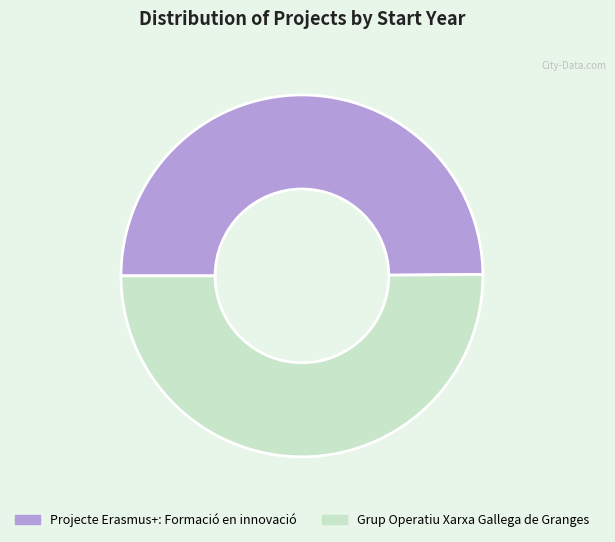

How many segments does this pie chart have?

2